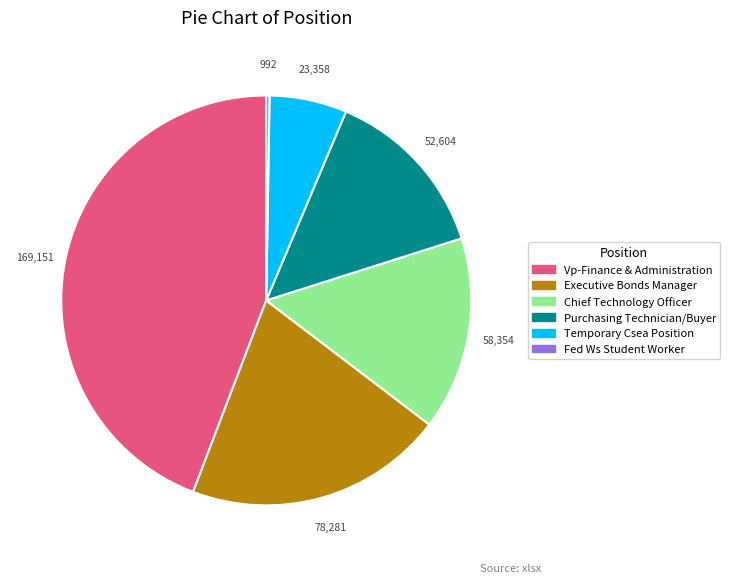

Does any single category account for the majority?

No